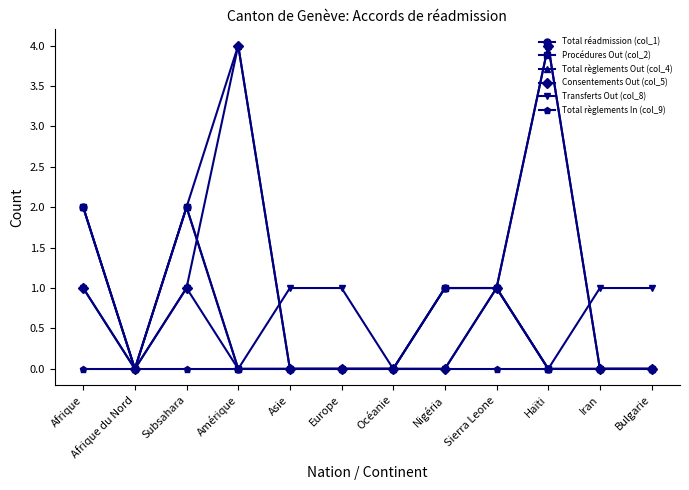

In Total règlements Out (col_4), how many points are higher than both neighbors (excluding endpoints)?

2